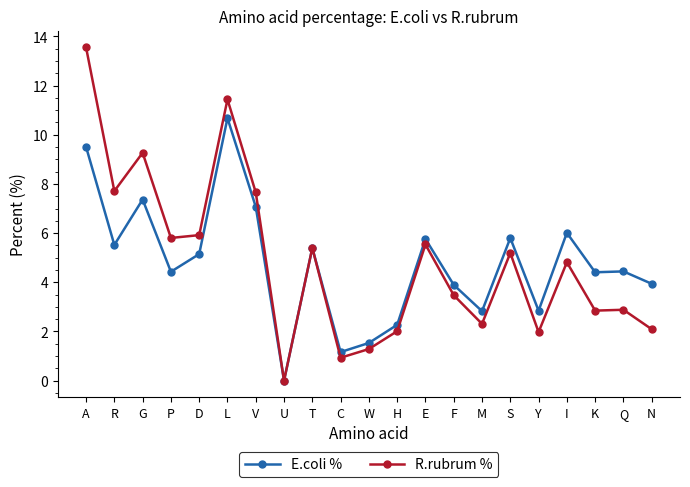

What is the difference between the second highest and second lowest values in the E.coli % series?

8.3